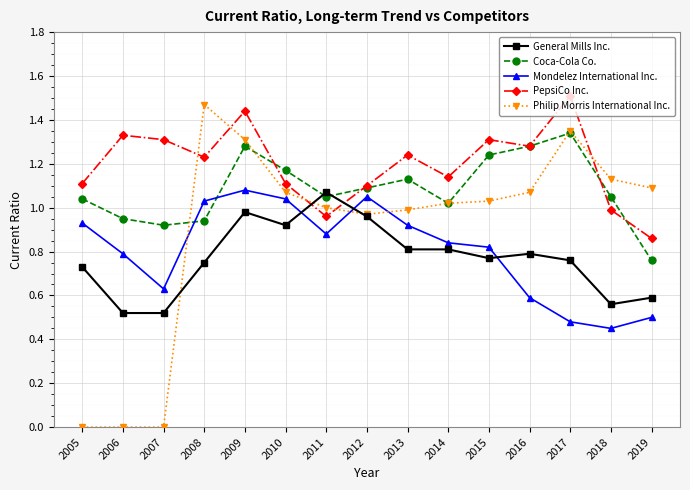

How many interior local valleys does the Coca-Cola Co. series have?

3